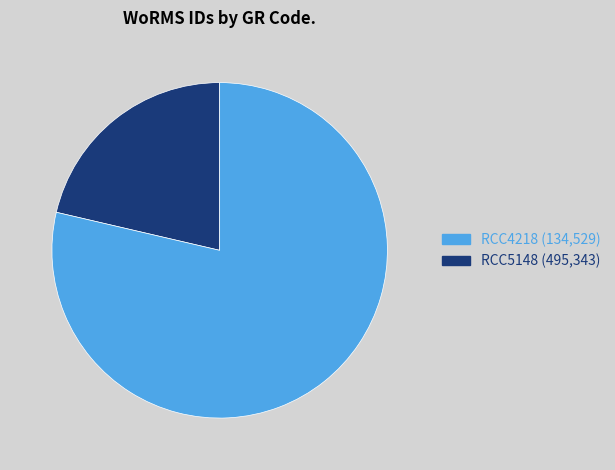

Which category has the smallest portion of the pie?

RCC4218